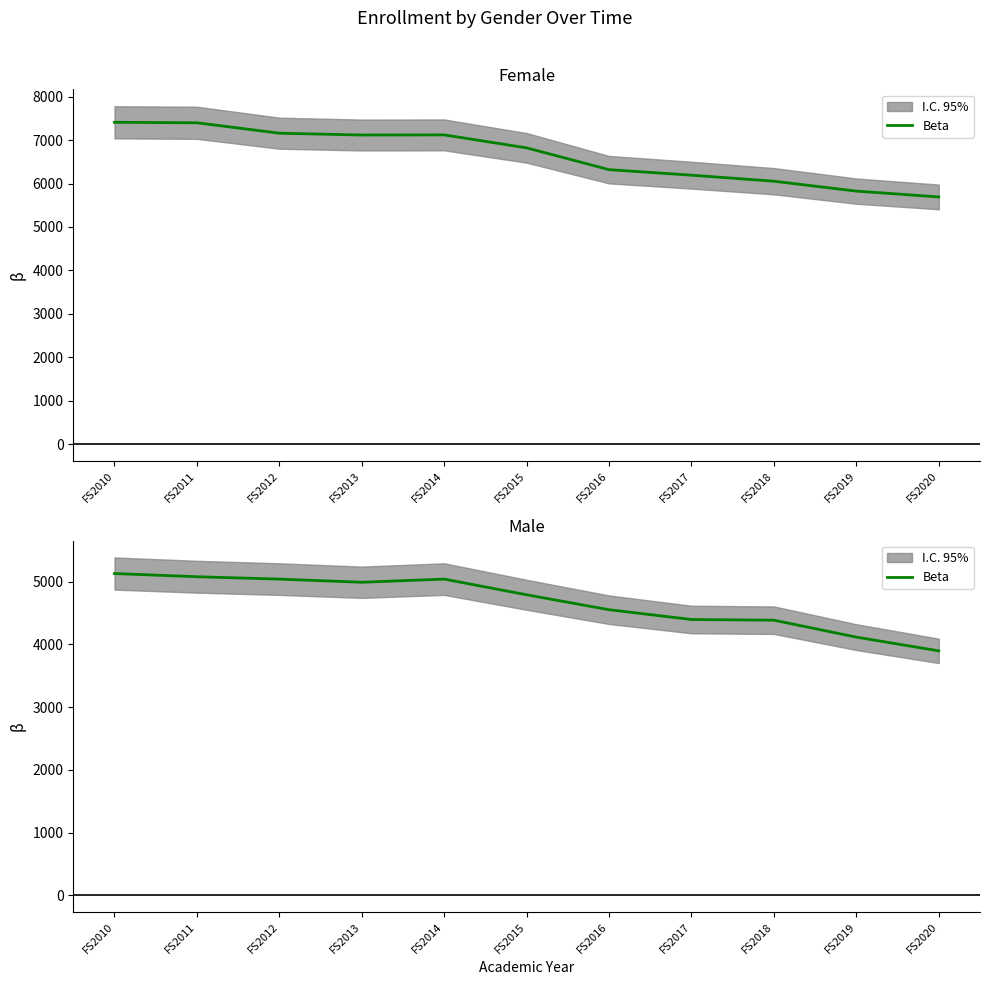

What is the difference between the maximum and minimum values?

1233